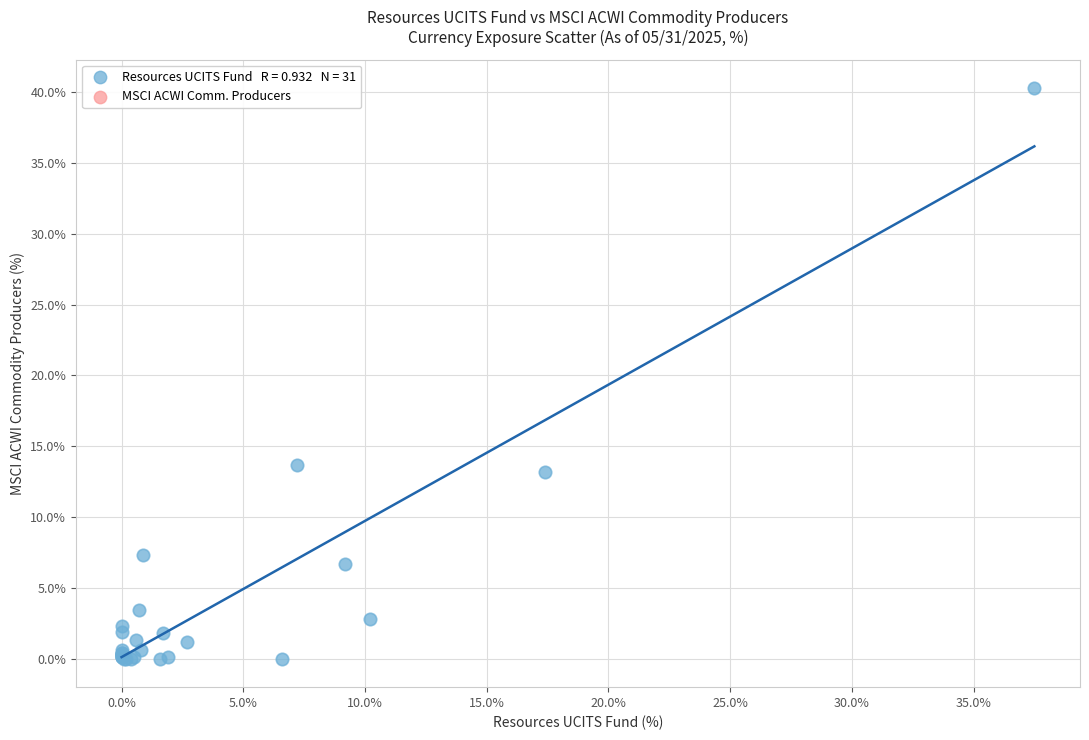

What Y value in the scatter plot is closest to 20?

13.7